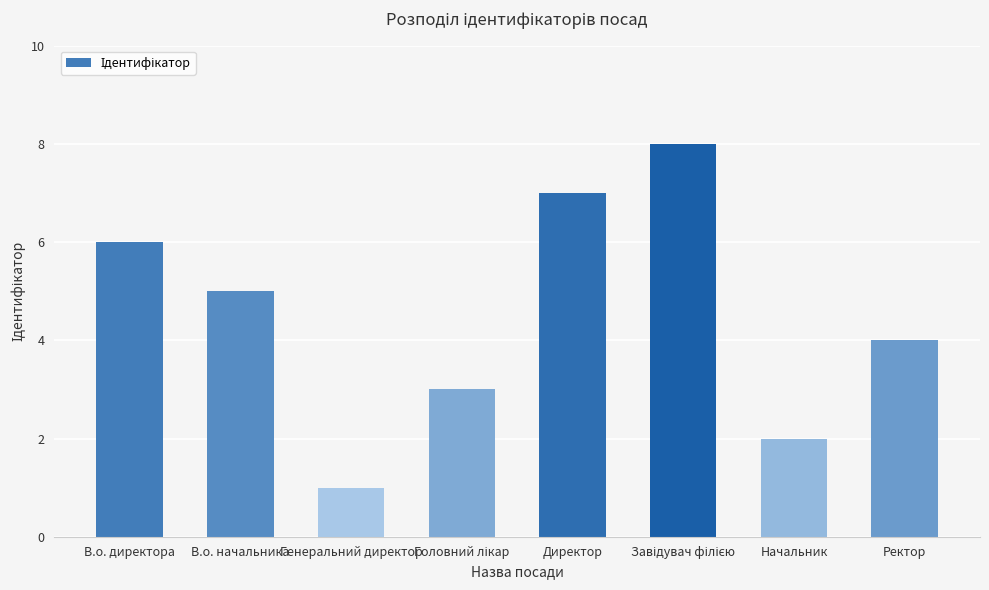

What is the difference between the values at Ректор and Генеральний директор?

3